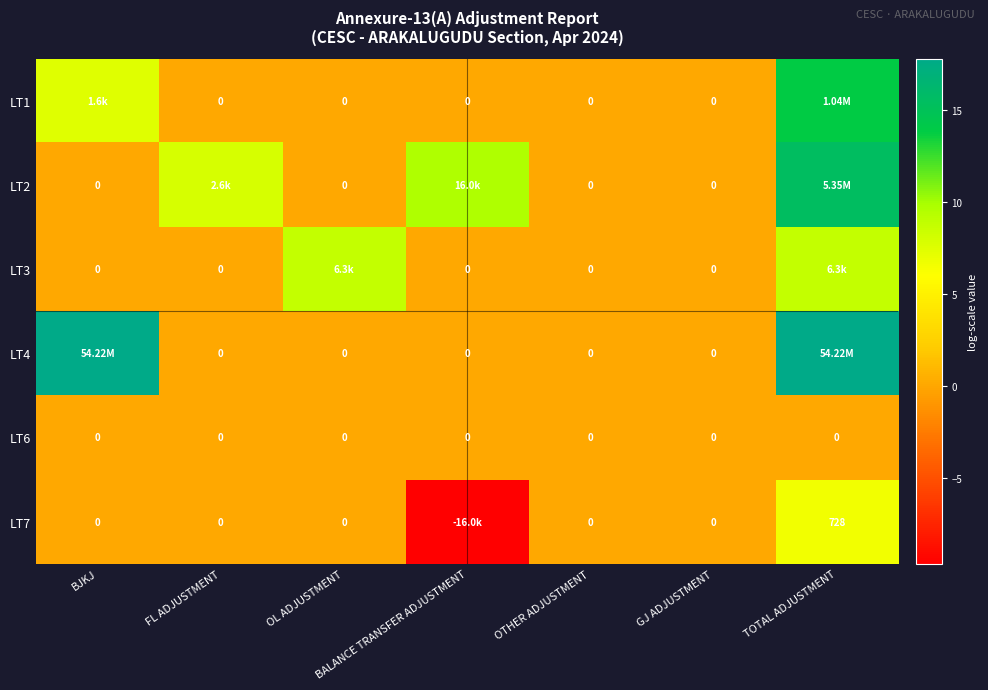

What is the sum of all LT4 values?

35.6